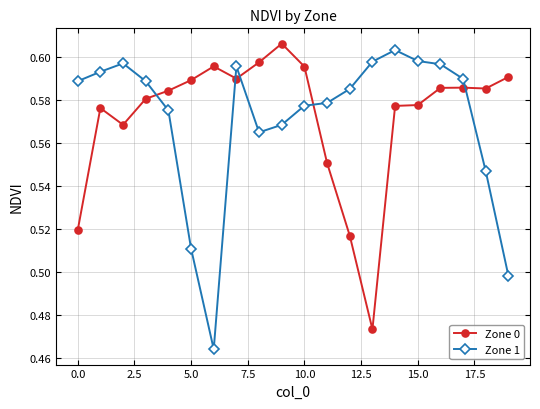

Does the chart display data point markers on the line(s)?

Yes